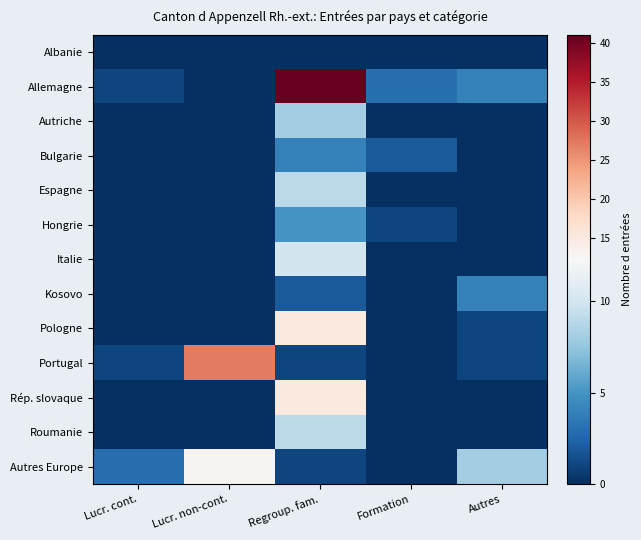

Which series has the largest range (max minus min)?

Allemagne